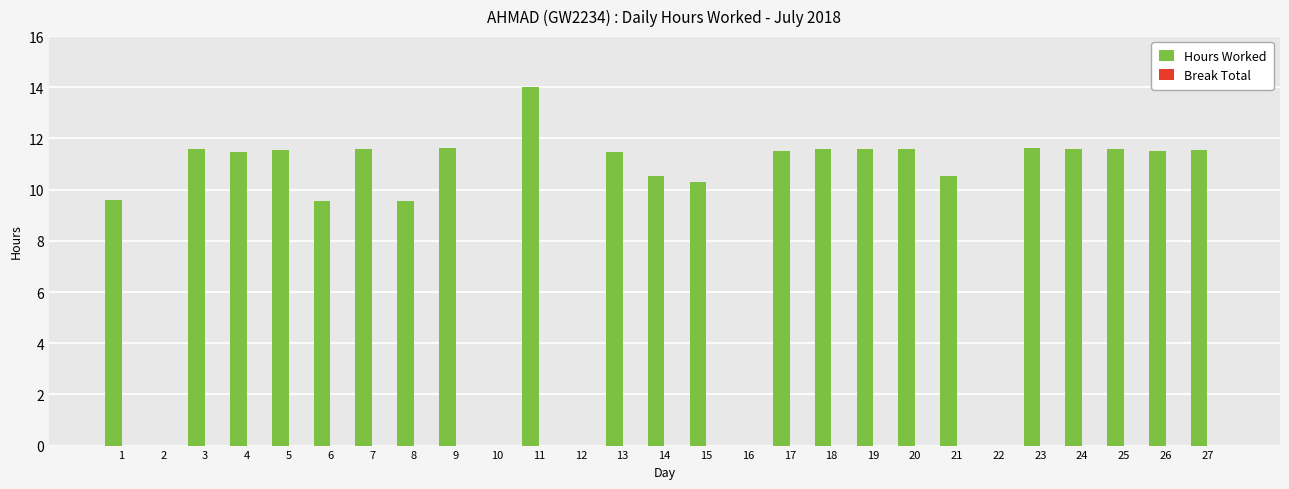

What is the sum of all values?

247.6